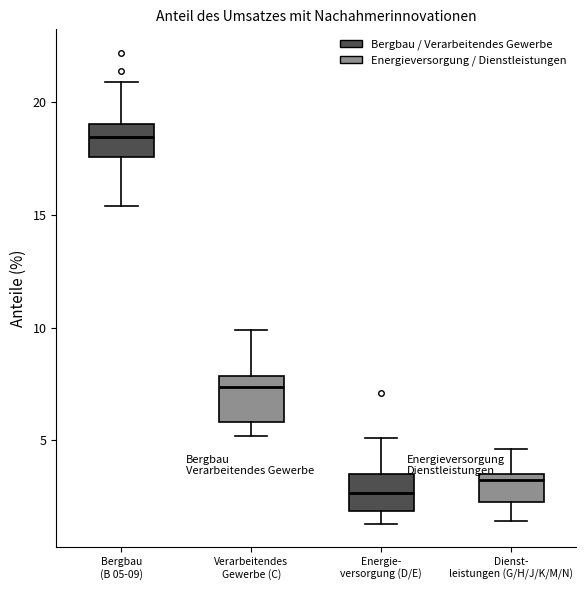

Which box has the lowest median line?

Energie- versorgung (D/E)